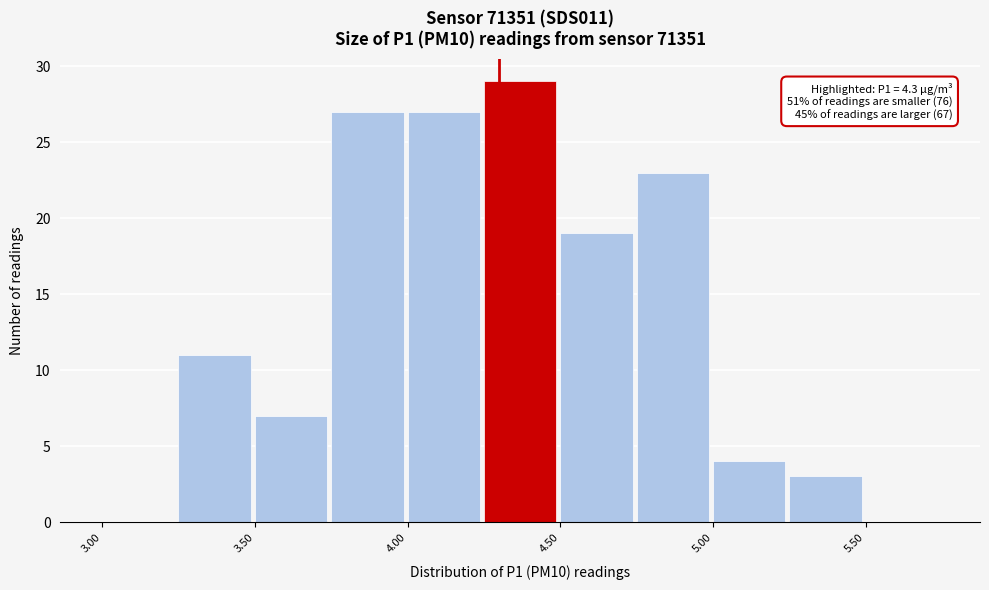

Over which range of the x-axis is the bar tallest?

4.25 to 4.50